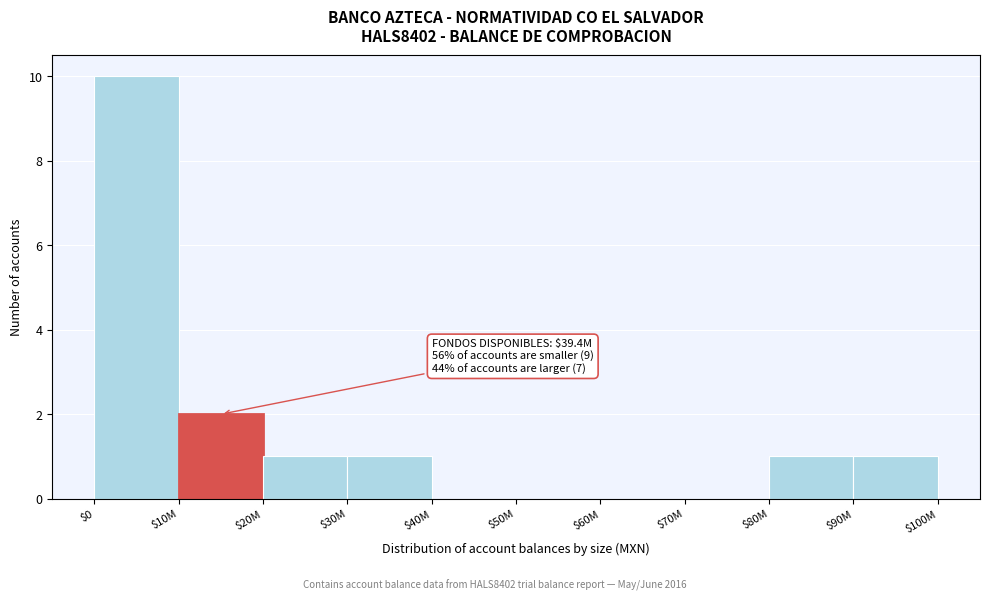

At which label is the value closest to 5?

$10M